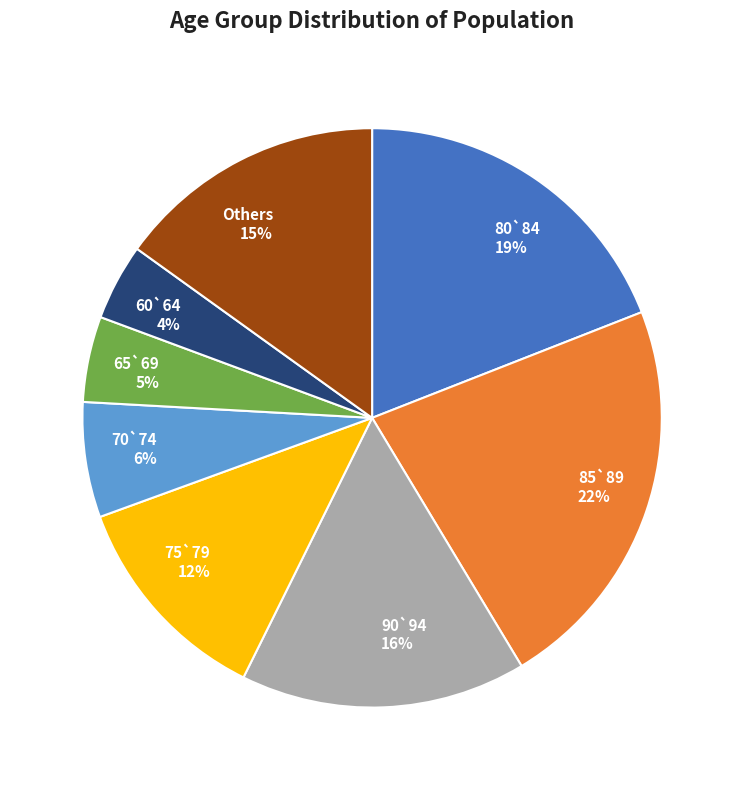

Is it true that 75`79 is 1% of the pie?

False